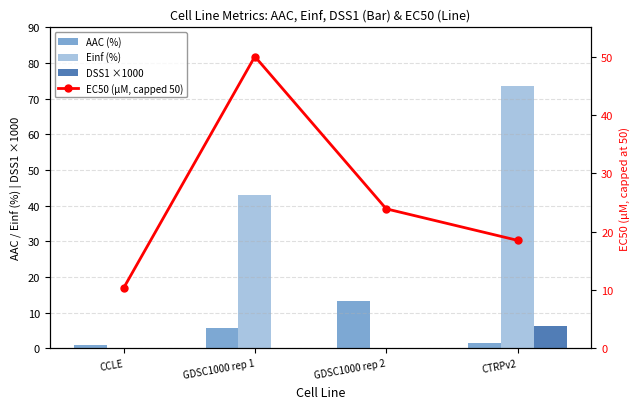

List the series in order of their peak value, highest first.

Einf (%), EC50 (µM, capped 50), AAC (%), DSS1 ×1000